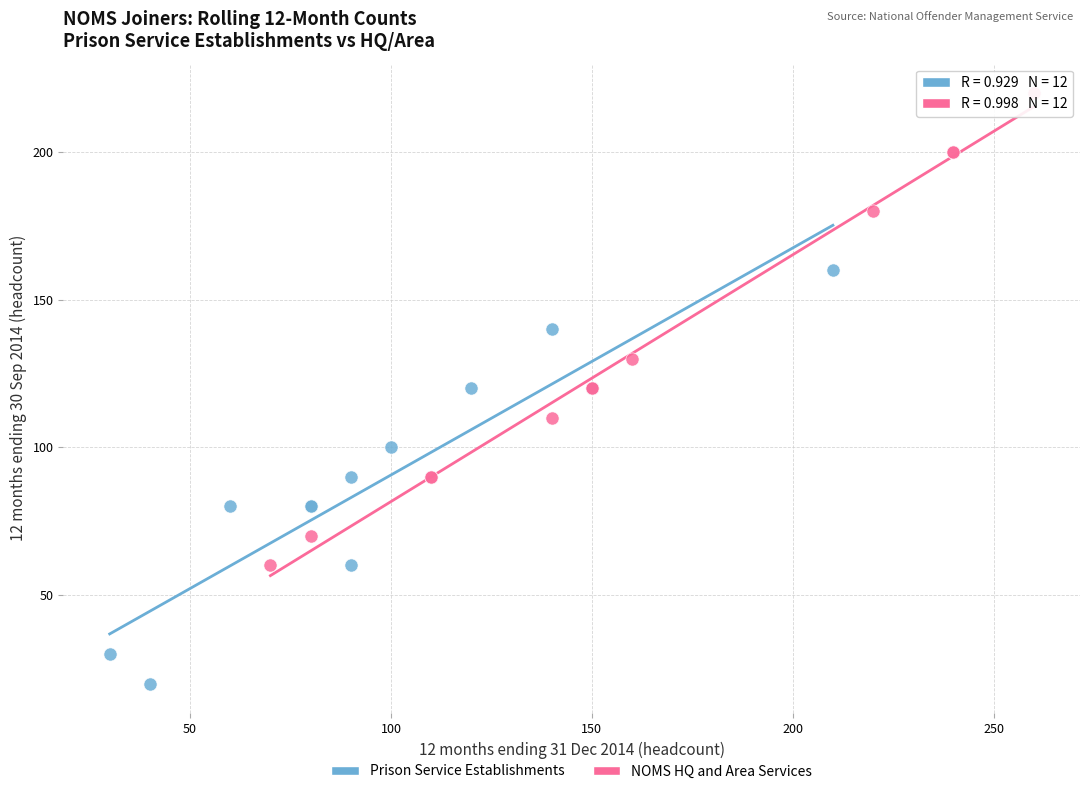

Which series reaches the maximum Y coordinate?

NOMS HQ and Area Services